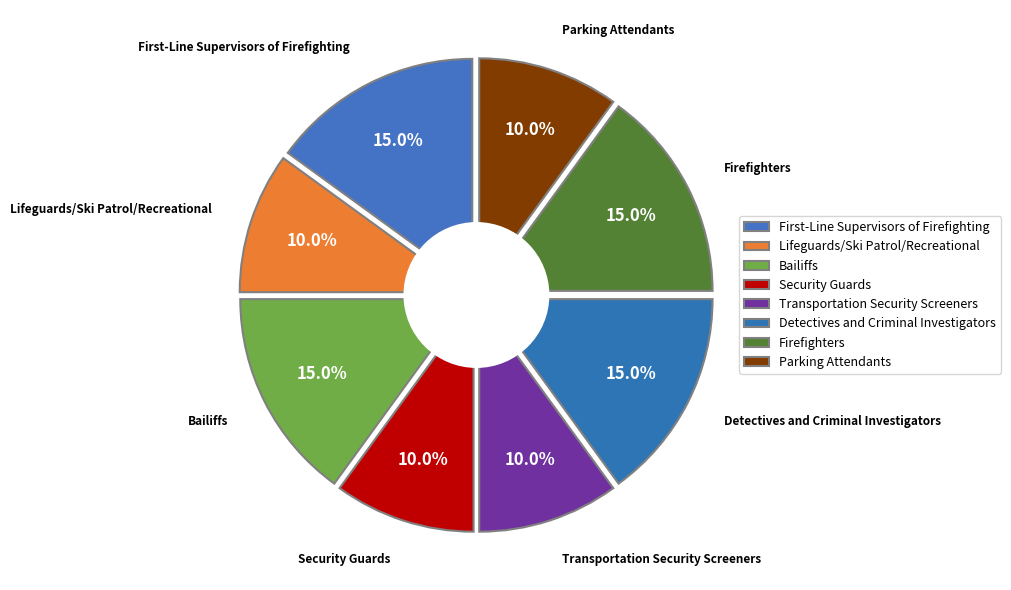

True or false: Bailiffs accounts for 8% of the total.

False